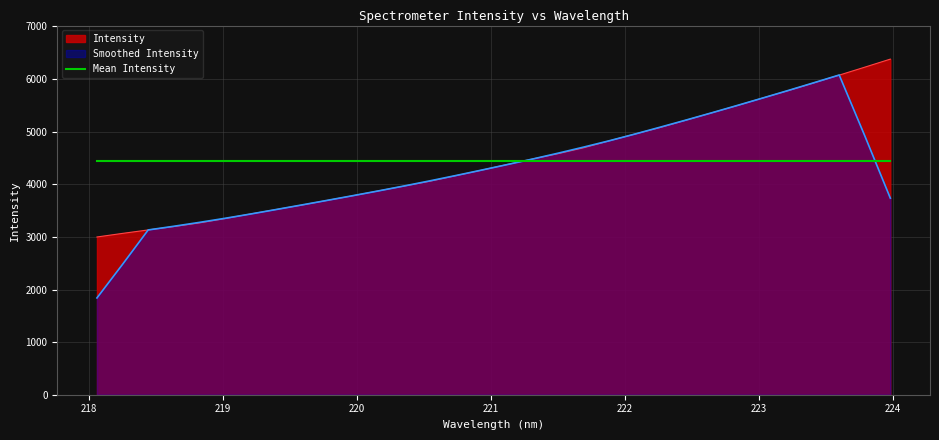

How many data points are less than 4373?

16